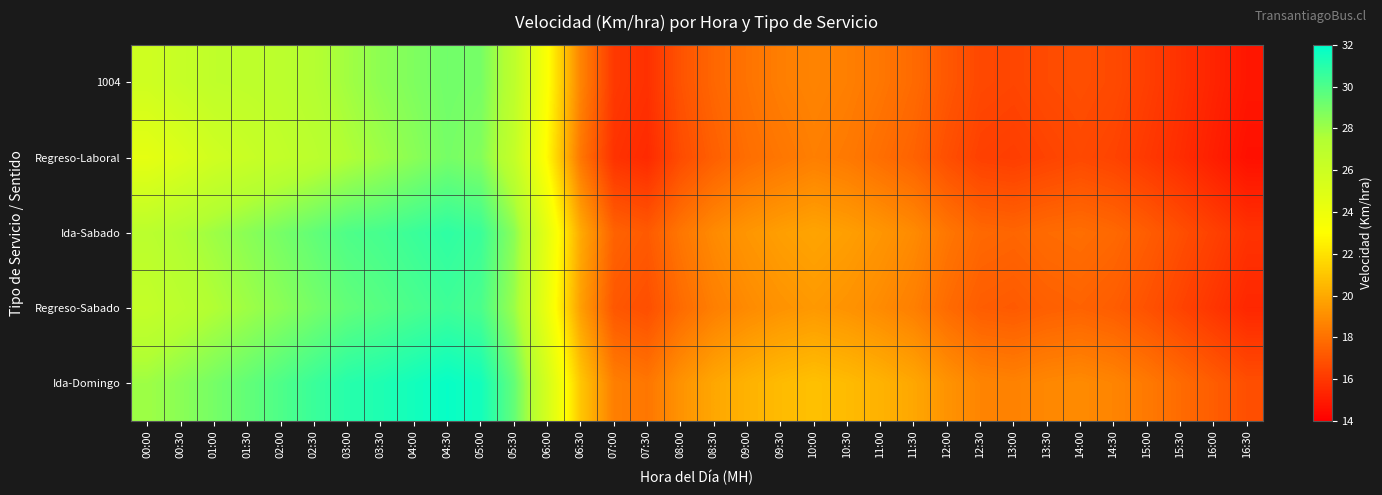

Reading left to right, what are all the values shown in this chart?

1004: 00:00=25.8	00:30=26.3	01:00=26.7	01:30=26.8	02:00=27.0	02:30=27.4	03:00=27.9	03:30=28.4	04:00=28.8	04:30=29.1	05:00=29.0	05:30=26.9	06:00=23.2	06:30=18.7	07:00=16.0	07:30=15.7	08:00=16.9	08:30=17.6	09:00=18.1	09:30=18.5	10:00=18.7	10:30=18.5	11:00=18.2	11:30=17.8	12:00=17.1	12:30=16.6	13:00=16.5	13:30=16.7	14:00=16.8	14:30=16.6	15:00=16.2	15:30=15.8	16:00=15.3	16:30=14.8
Regreso-Laboral: 00:00=24.5	00:30=25.1	01:00=25.8	01:30=26.2	02:00=26.6	02:30=27.0	03:00=27.5	03:30=28.0	04:00=28.5	04:30=29.0	05:00=28.7	05:30=26.5	06:00=22.8	06:30=18.2	07:00=15.8	07:30=15.5	08:00=16.7	08:30=17.4	09:00=17.9	09:30=18.2	10:00=18.5	10:30=18.3	11:00=17.9	11:30=17.5	12:00=16.8	12:30=16.3	13:00=16.2	13:30=16.4	14:00=16.6	14:30=16.4	15:00=16.0	15:30=15.6	16:00=15.1	16:30=14.6
Ida-Sabado: 00:00=27.0	00:30=27.5	01:00=28.0	01:30=28.5	02:00=29.0	02:30=29.5	03:00=30.0	03:30=30.2	04:00=30.5	04:30=30.8	05:00=30.5	05:30=28.5	06:00=24.5	06:30=20.0	07:00=17.5	07:30=17.2	08:00=18.2	08:30=18.9	09:00=19.3	09:30=19.6	10:00=19.8	10:30=19.6	11:00=19.3	11:30=18.9	12:00=18.2	12:30=17.7	13:00=17.6	13:30=17.8	14:00=17.9	14:30=17.7	15:00=17.3	15:30=16.8	16:00=16.3	16:30=15.8
Regreso-Sabado: 00:00=26.5	00:30=27.0	01:00=27.5	01:30=28.0	02:00=28.5	02:30=29.0	03:00=29.5	03:30=29.8	04:00=30.1	04:30=30.4	05:00=30.1	05:30=28.1	06:00=24.1	06:30=19.6	07:00=17.1	07:30=16.8	08:00=17.8	08:30=18.5	09:00=18.9	09:30=19.2	10:00=19.4	10:30=19.2	11:00=18.9	11:30=18.5	12:00=17.8	12:30=17.3	13:00=17.2	13:30=17.4	14:00=17.5	14:30=17.3	15:00=16.9	15:30=16.4	16:00=15.9	16:30=15.4
Ida-Domingo: 00:00=28.0	00:30=28.5	01:00=29.0	01:30=29.5	02:00=30.0	02:30=30.5	03:00=31.0	03:30=31.2	04:00=31.5	04:30=31.8	05:00=31.5	05:30=29.5	06:00=25.5	06:30=21.0	07:00=18.5	07:30=18.2	08:00=19.2	08:30=19.9	09:00=20.3	09:30=20.6	10:00=20.8	10:30=20.6	11:00=20.3	11:30=19.9	12:00=19.2	12:30=18.7	13:00=18.6	13:30=18.8	14:00=18.9	14:30=18.7	15:00=18.3	15:30=17.8	16:00=17.3	16:30=16.8